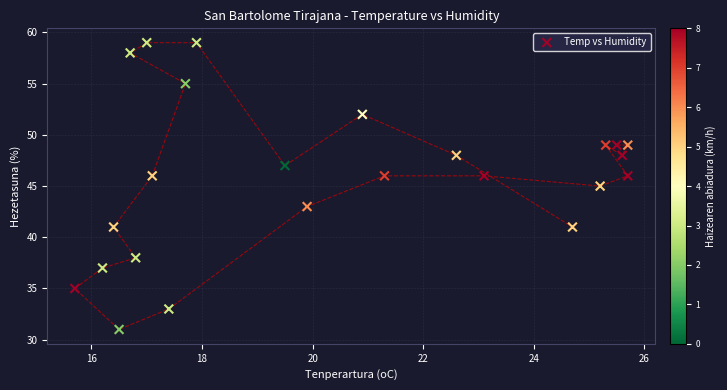

What is the range of Y values (max minus min)?

28